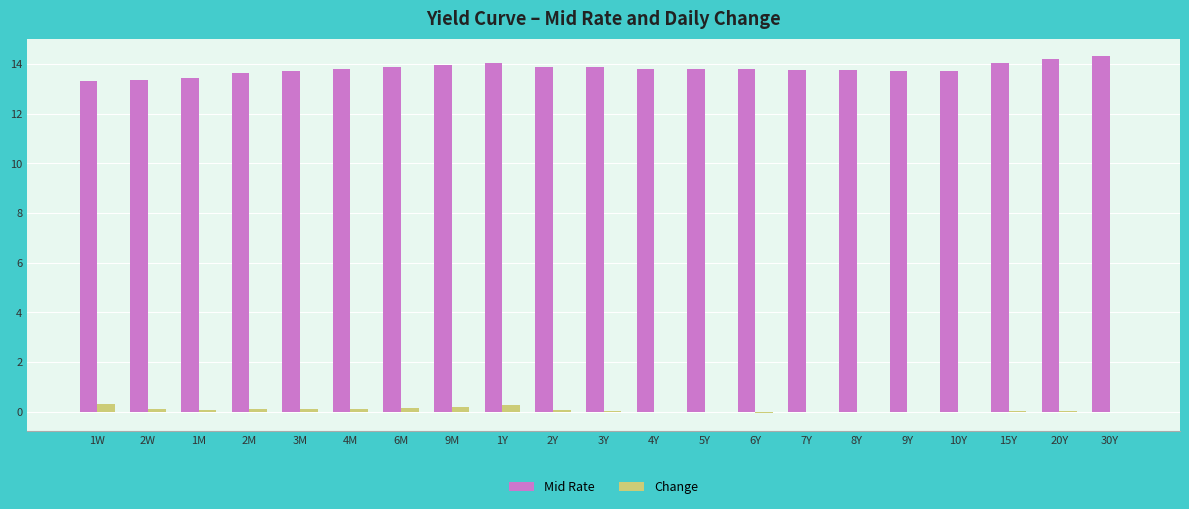

What is the highest value of the Mid Rate series?

14.3